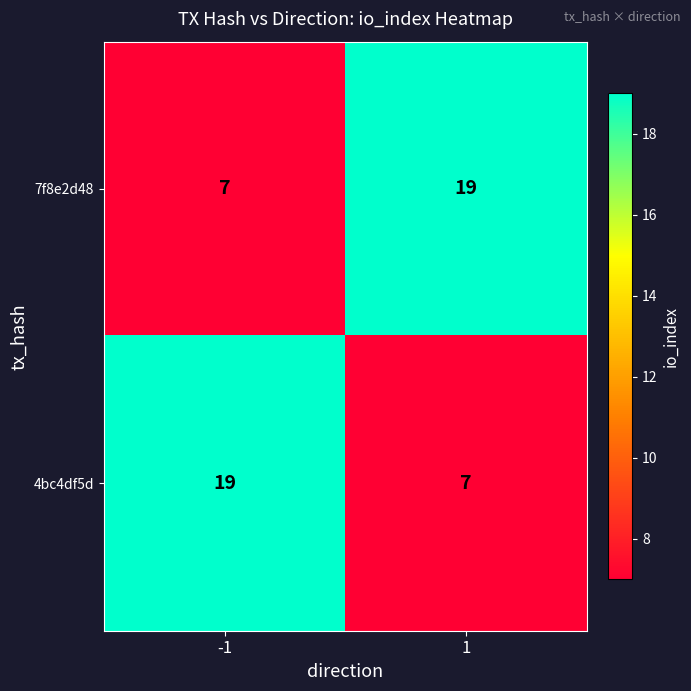

What is the lowest value of the 7f8e2d48 series?

7